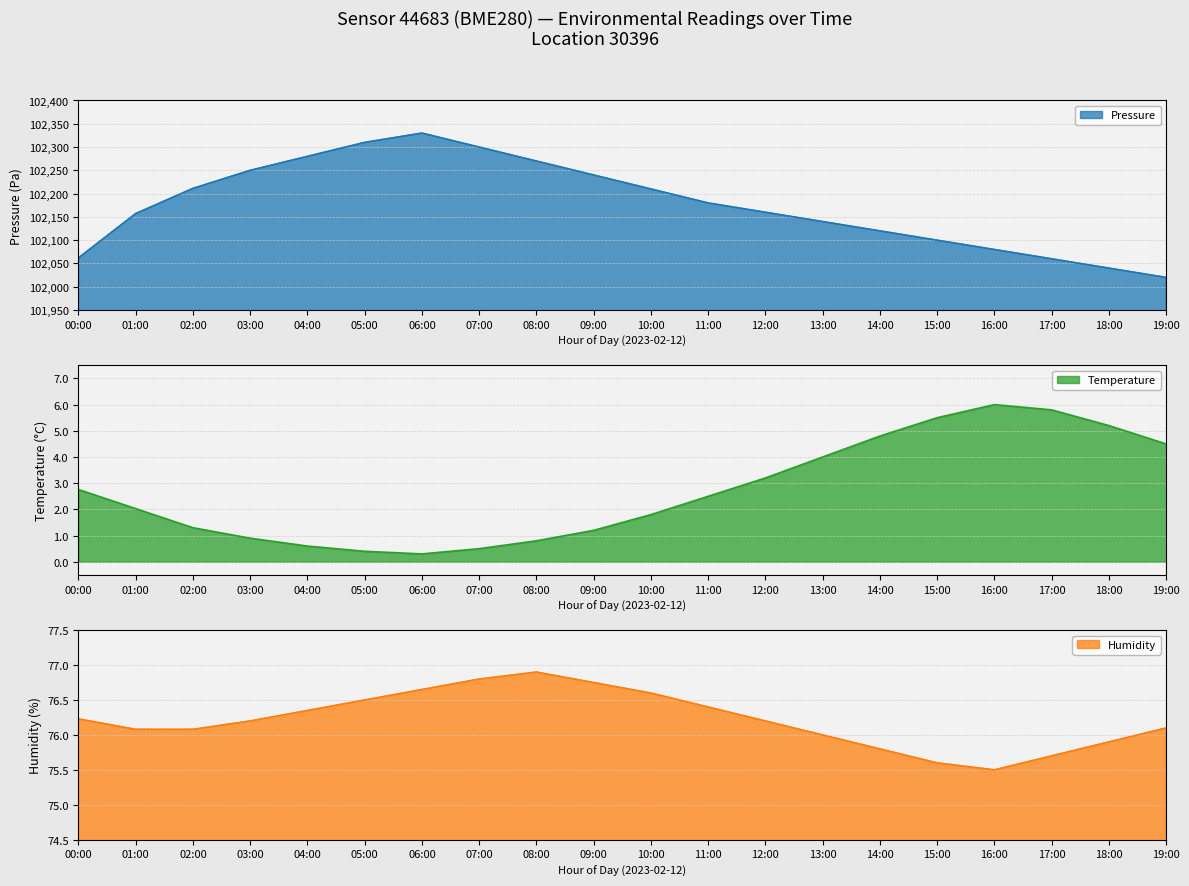

Reading right to left, transcribe all the data shown in this chart.

pressure: 19:00=102020.0	18:00=102040.0	17:00=102060.0	16:00=102080.0	15:00=102100.0	14:00=102120.0	13:00=102140.0	12:00=102160.0	11:00=102180.0	10:00=102210.0	09:00=102240.0	08:00=102270.0	07:00=102300.0	06:00=102330.0	05:00=102310.0	04:00=102280.0	03:00=102250.0	02:00=102211.2	01:00=102157.1	00:00=102061.9
temperature: 19:00=4.5	18:00=5.2	17:00=5.8	16:00=6.0	15:00=5.5	14:00=4.8	13:00=4.0	12:00=3.2	11:00=2.5	10:00=1.8	09:00=1.2	08:00=0.8	07:00=0.5	06:00=0.3	05:00=0.4	04:00=0.6	03:00=0.9	02:00=1.3	01:00=2.0	00:00=2.8
humidity: 19:00=76.1	18:00=75.9	17:00=75.7	16:00=75.5	15:00=75.6	14:00=75.8	13:00=76.0	12:00=76.2	11:00=76.4	10:00=76.6	09:00=76.8	08:00=76.9	07:00=76.8	06:00=76.7	05:00=76.5	04:00=76.3	03:00=76.2	02:00=76.1	01:00=76.1	00:00=76.2